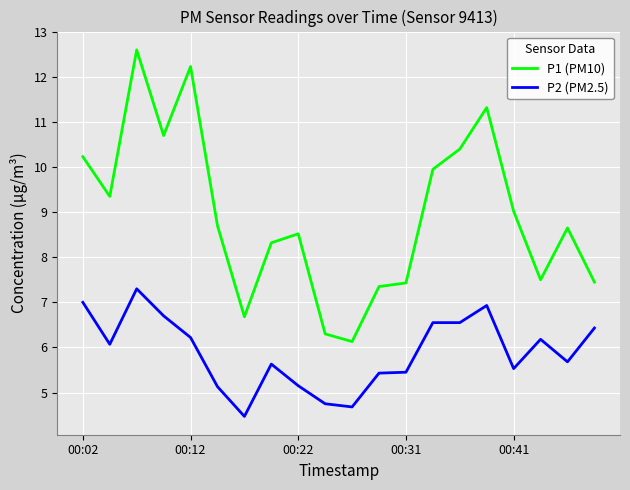

What is the average value of the P2 (PM2.5) series?

5.9